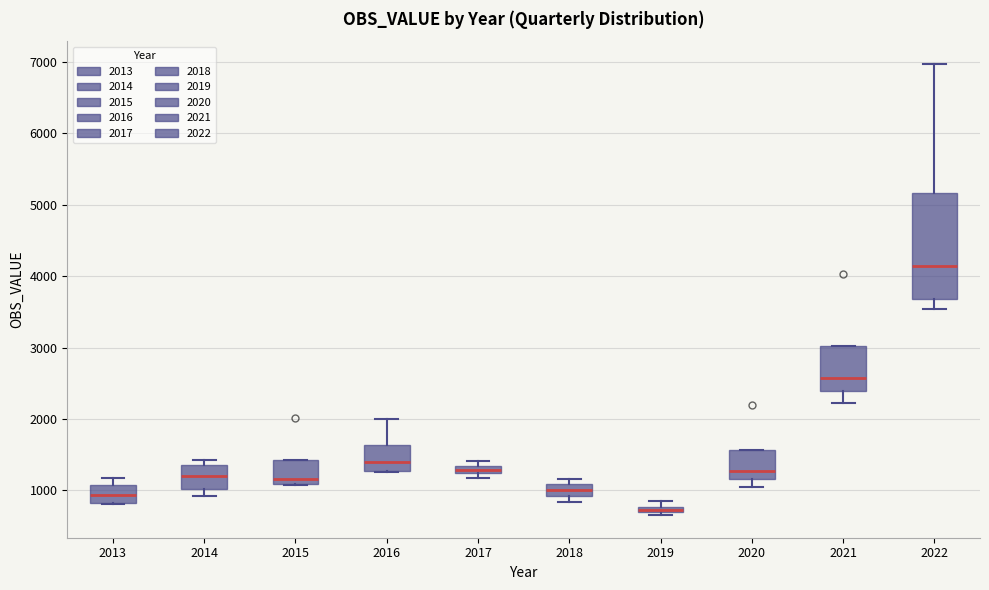

Which box is the tallest, from its lower edge to its upper edge?

2022